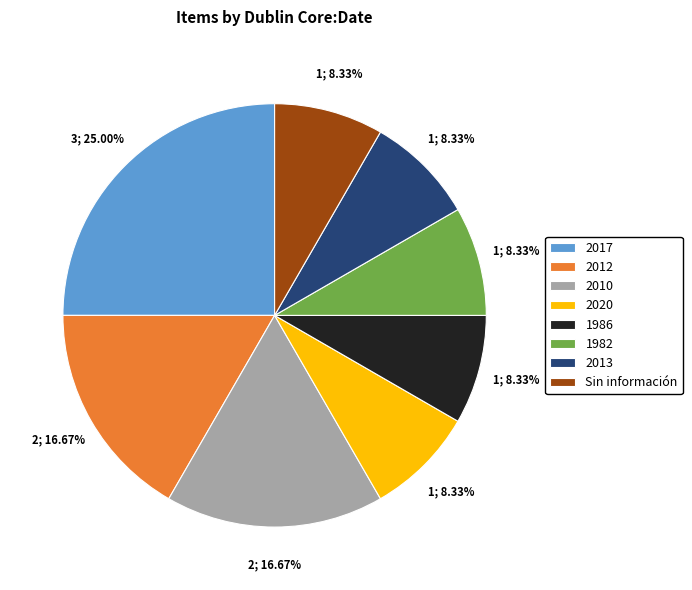

Is there a majority slice in this chart?

No